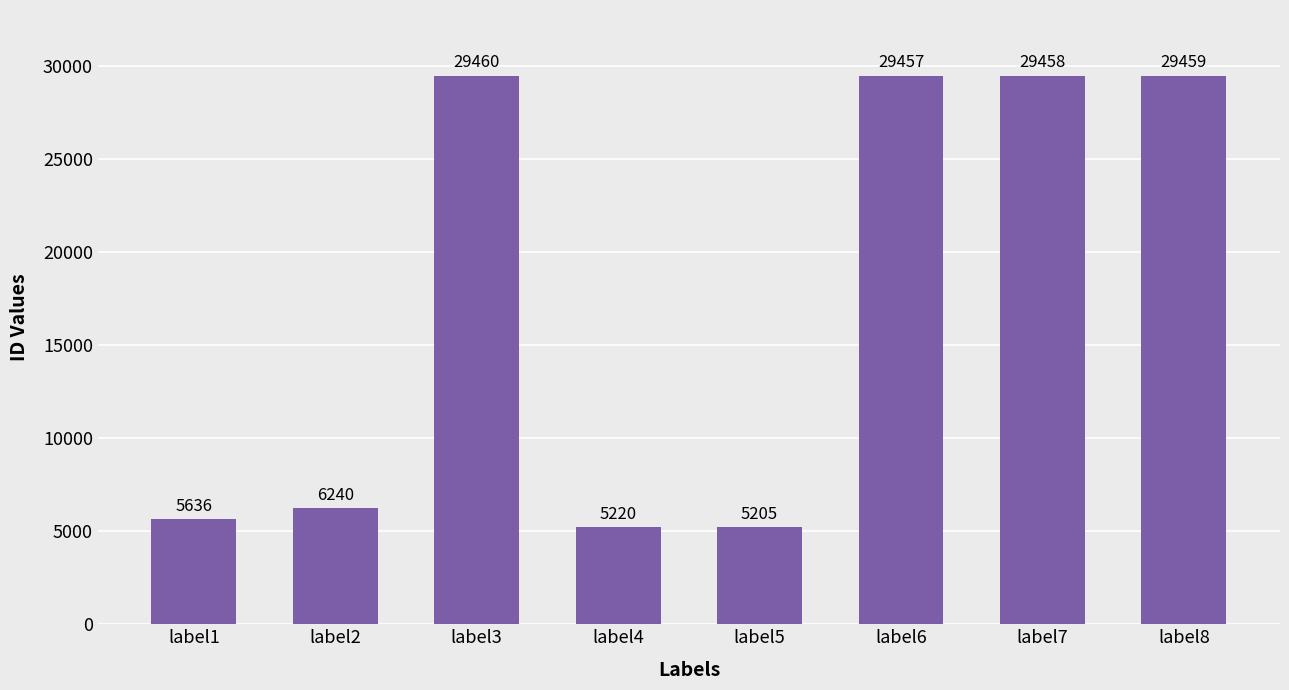

List the labels in order of value, largest first.

label3, label8, label7, label6, label2, label1, label4, label5